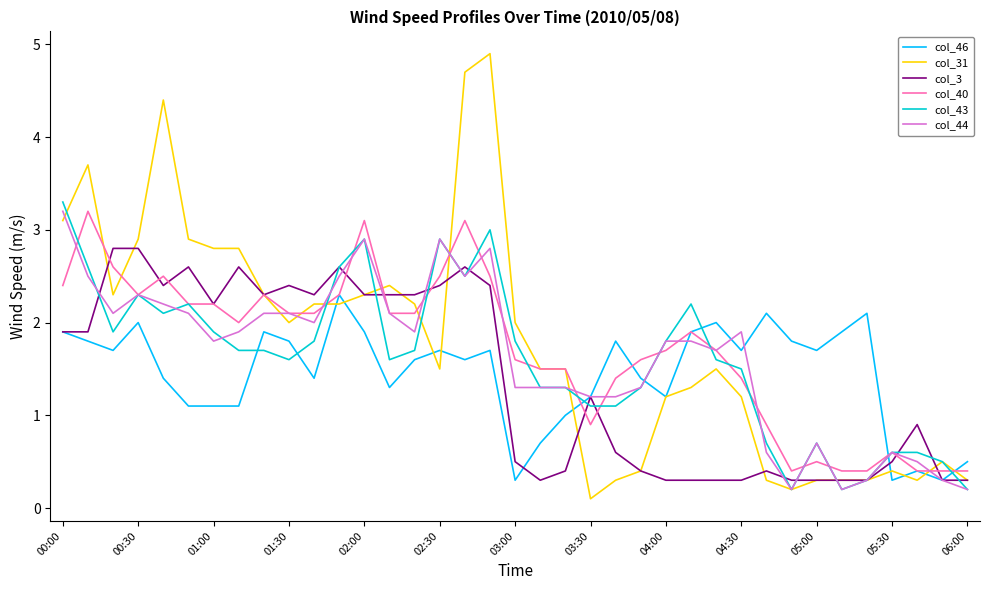

Which series has the largest range (max minus min)?

col_31